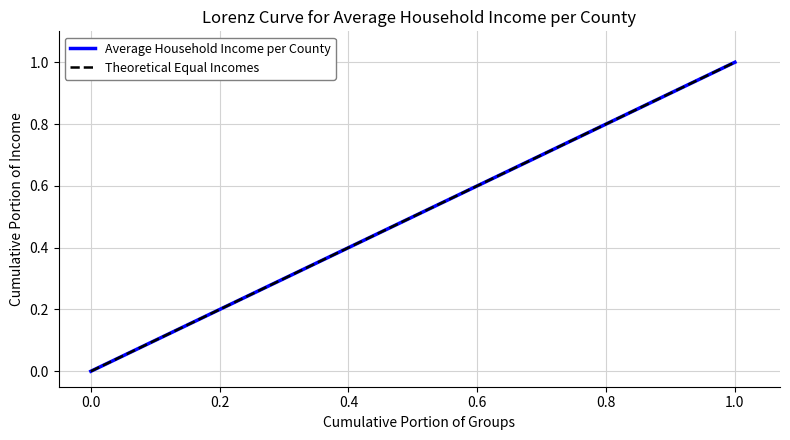

Does the chart display data point markers on the line(s)?

No